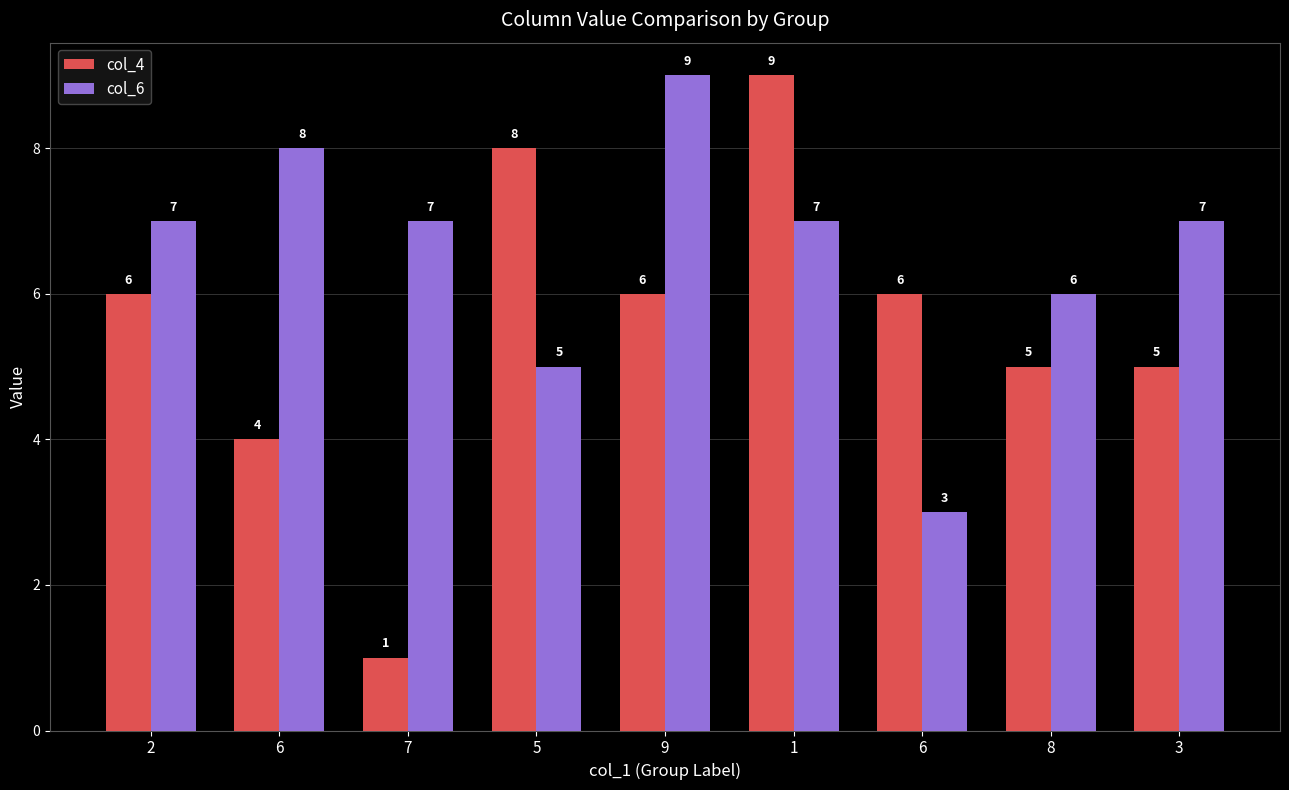

What is the label of the 3rd bar from the left?

7